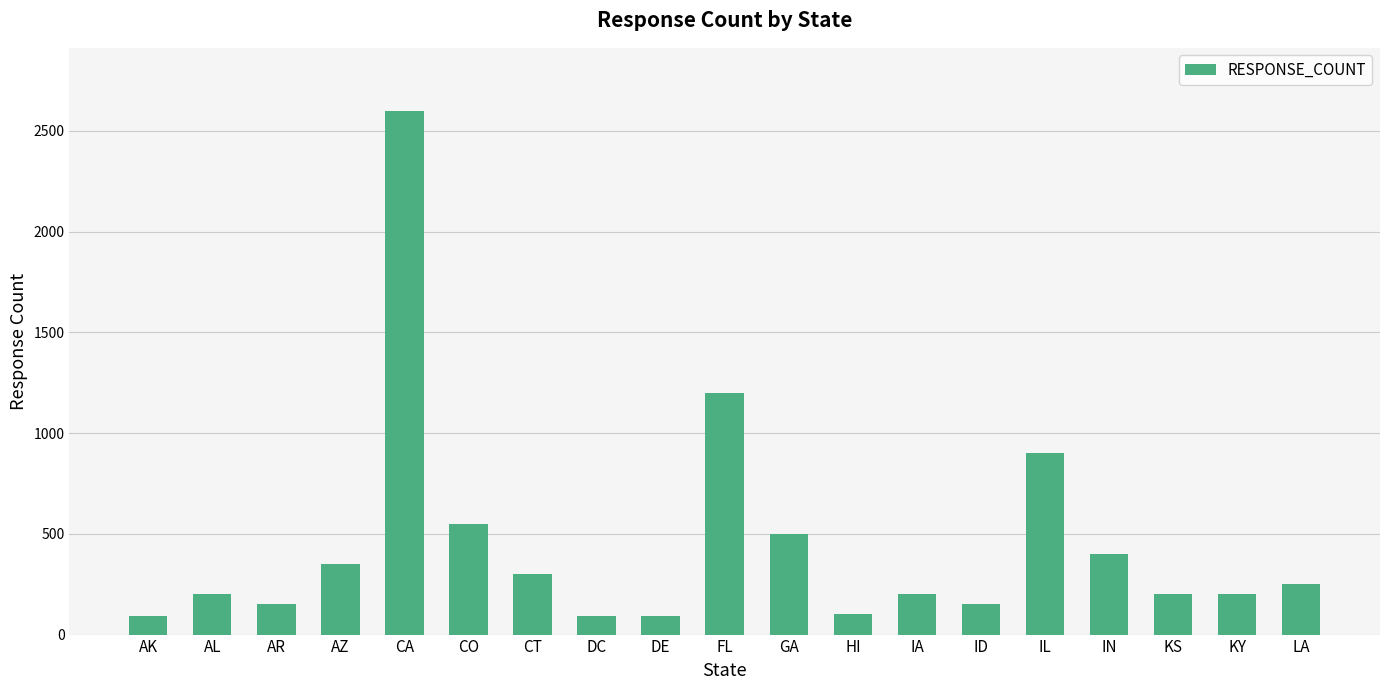

What is the label of the 15th bar from the left?

IL